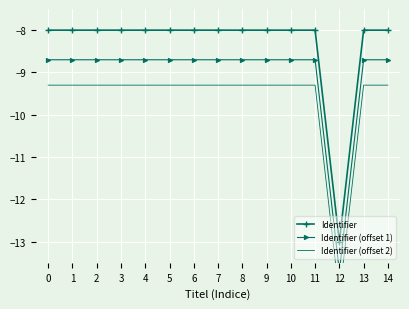

What is the difference between the maximum and minimum values in the Identifier (offset 2) series?

5.0